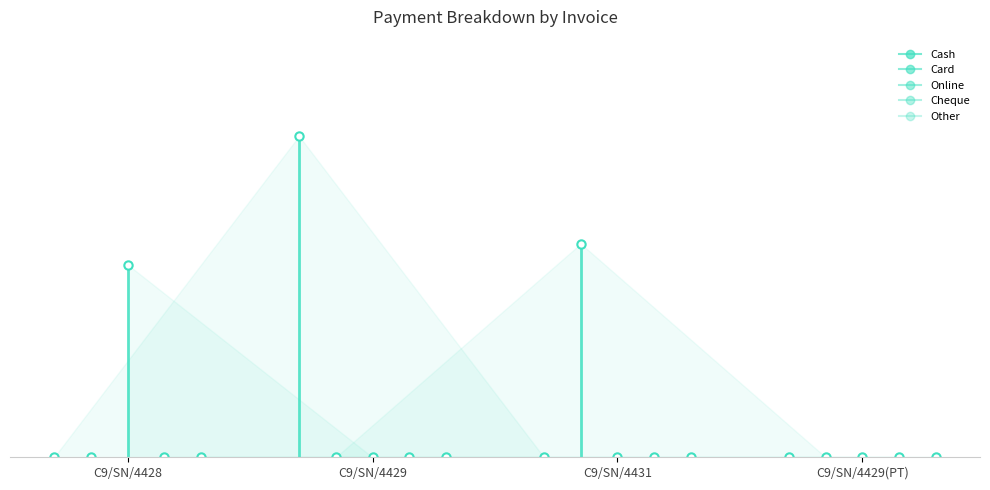

True or false: Cash has a value of 0 at C9/SN/4428.

True